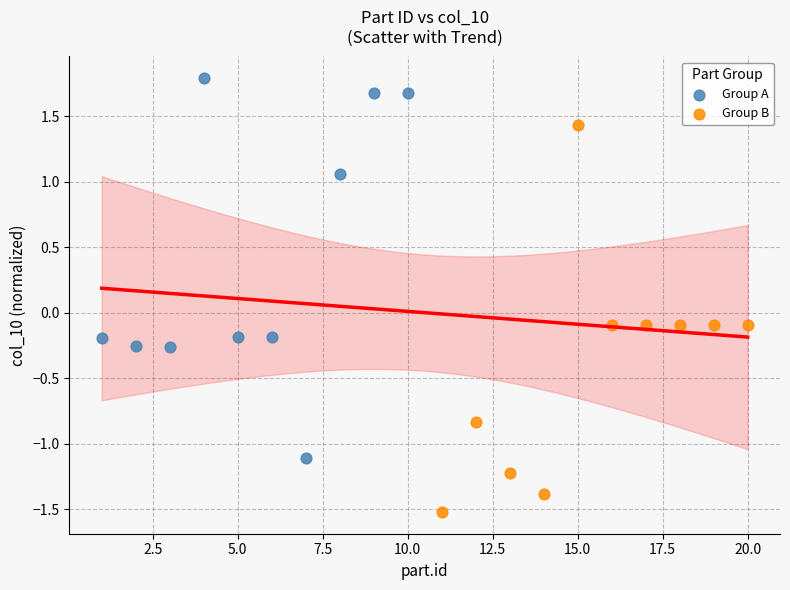

Which series contains the lowest Y value?

Group B